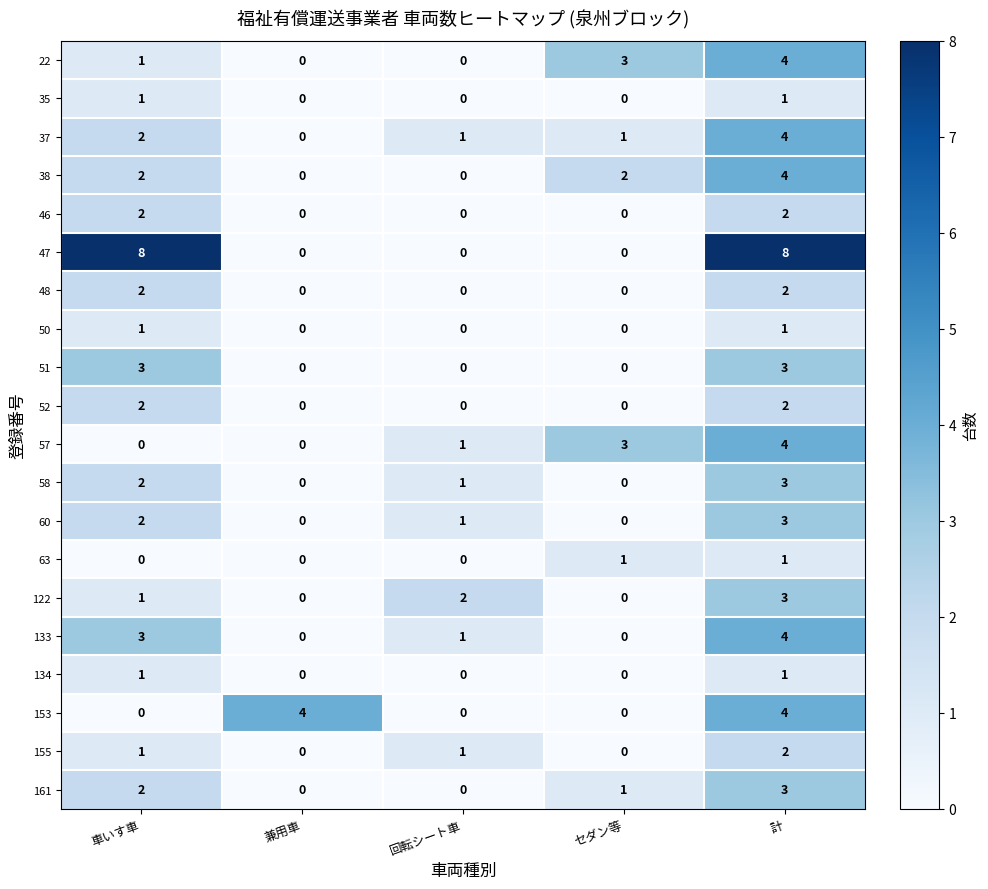

Which series has the largest total across all categories?

47